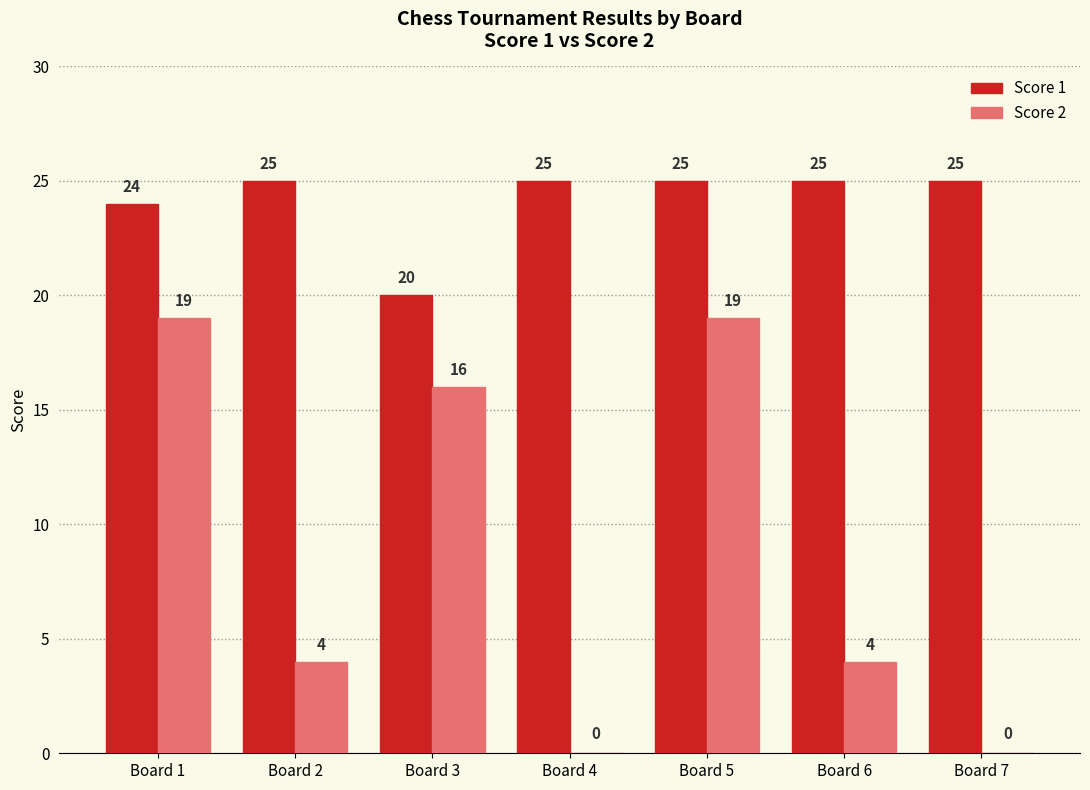

Is the value of Score 2 at Board 3 greater than the value of Score 1 at Board 5?

No